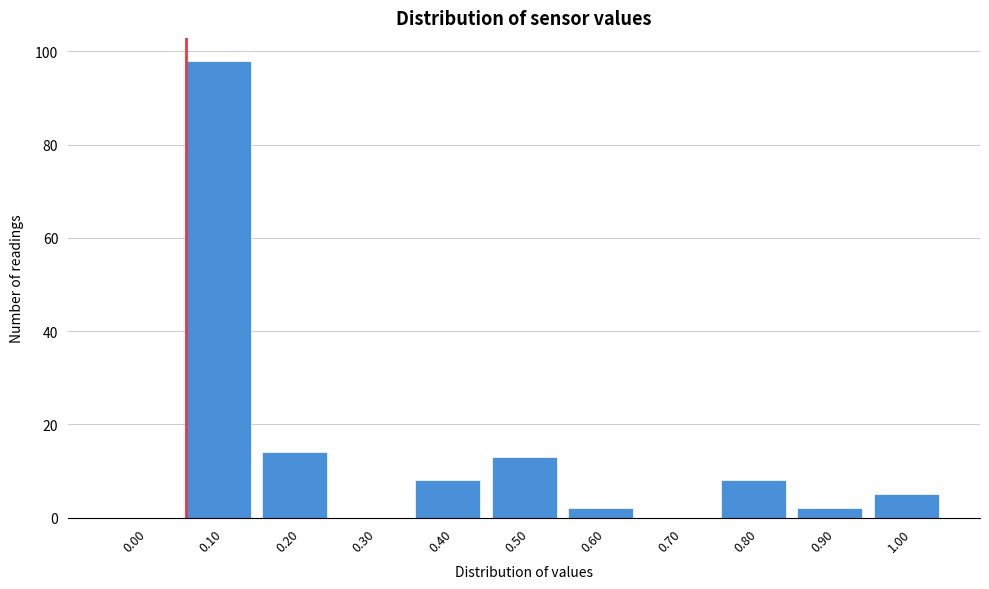

Reading left to right, what are all the values shown in this chart?

0.00=0	0.10=98	0.20=14	0.30=0	0.40=8	0.50=13	0.60=2	0.70=0	0.80=8	0.90=2	1.00=5